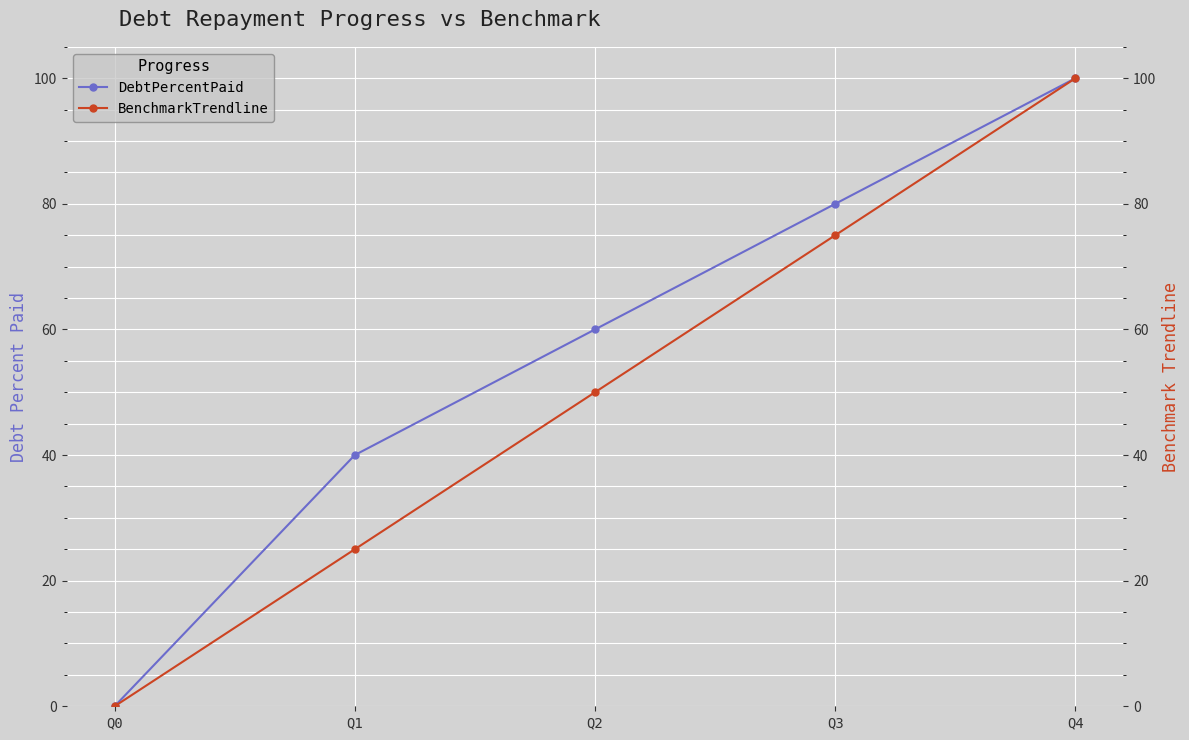

What is the sum of the DebtPercentPaid values at Q0 and Q3?

80